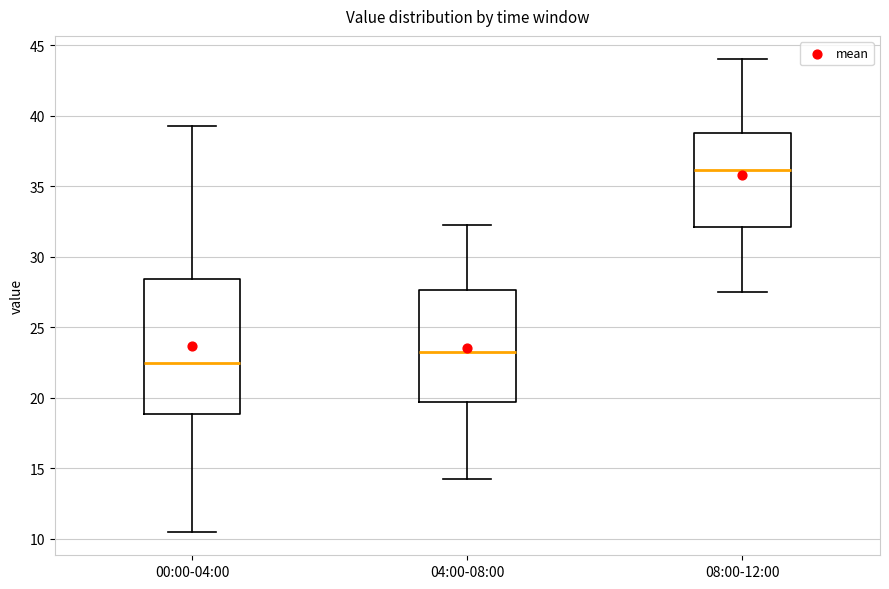

Which box has the lowest median line?

00:00-04:00